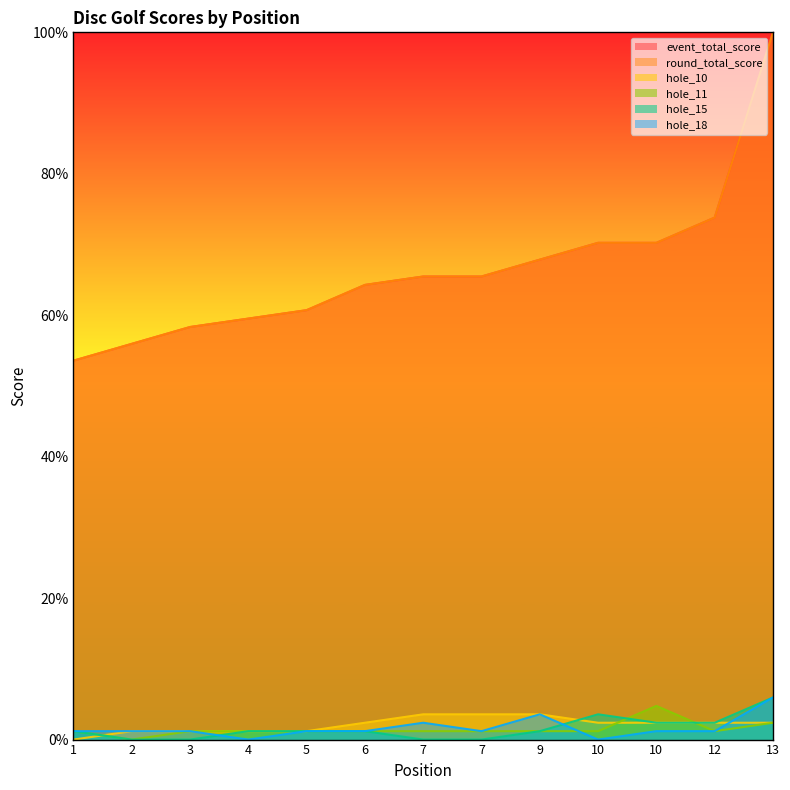

True or false: hole_11 has a value of 1.2 at 10.

True